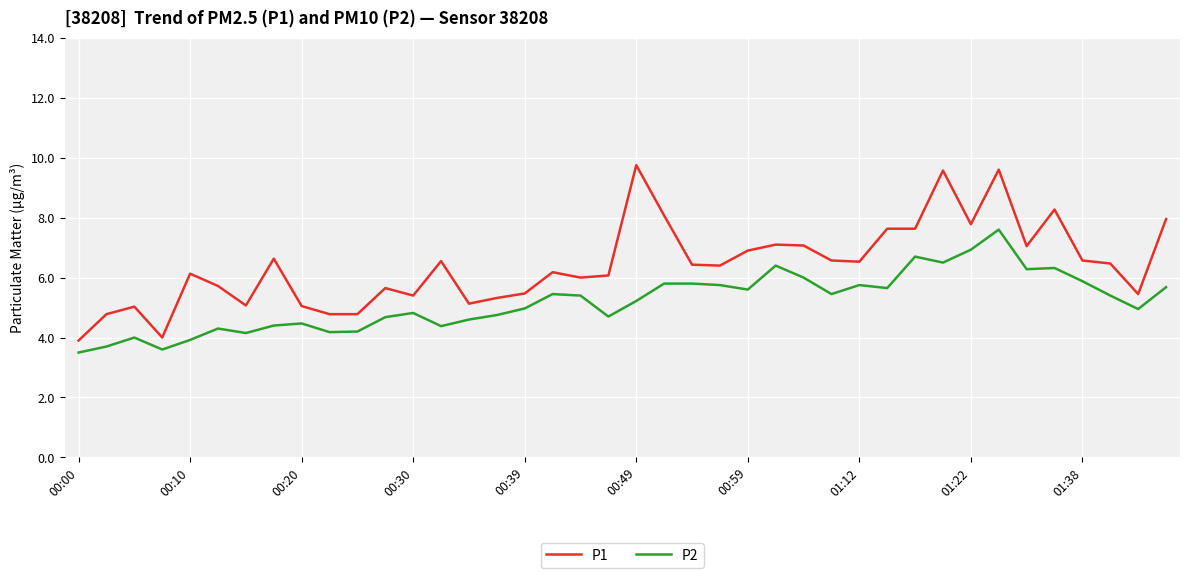

True or false: P2 and P1 intersect in this chart.

False